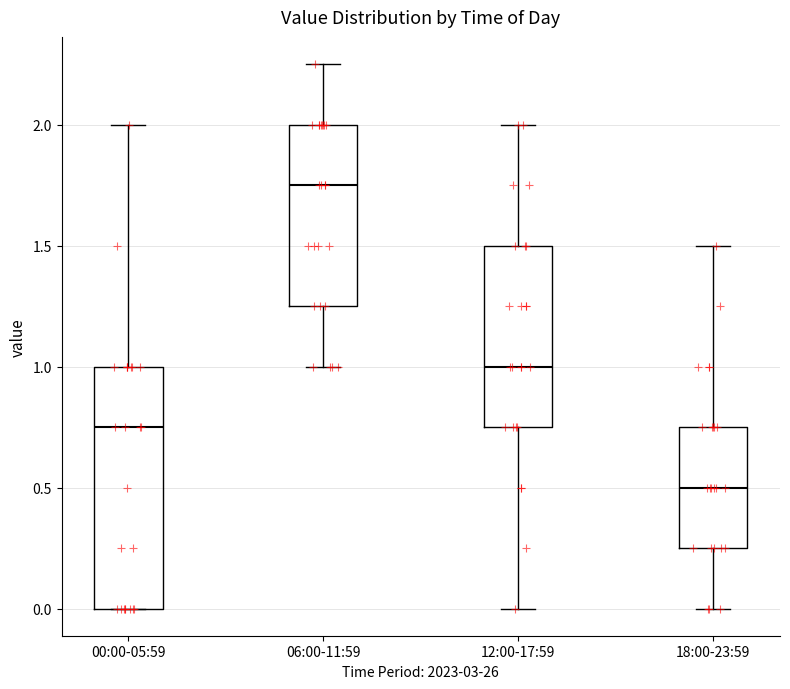

Which box has the highest median line?

06:00-11:59